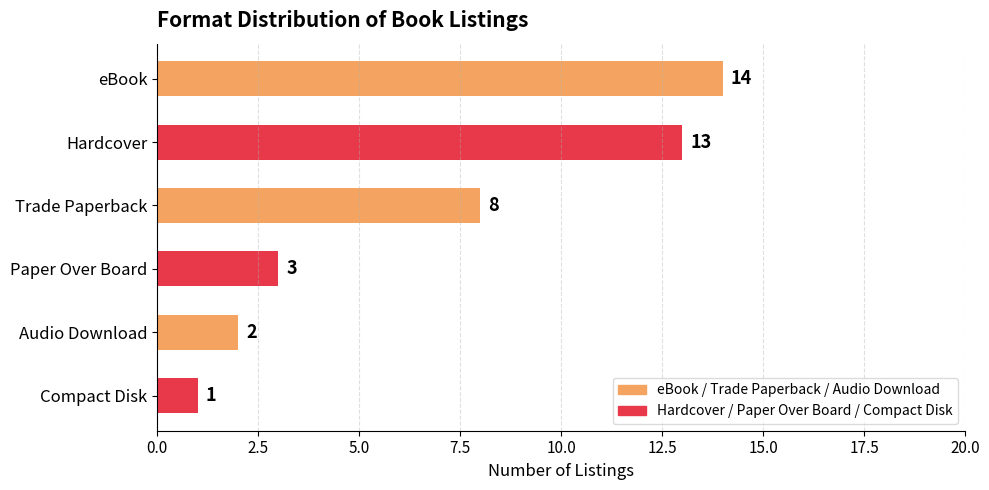

Approximately how many times larger is the value at Audio Download compared to Paper Over Board?

0.7